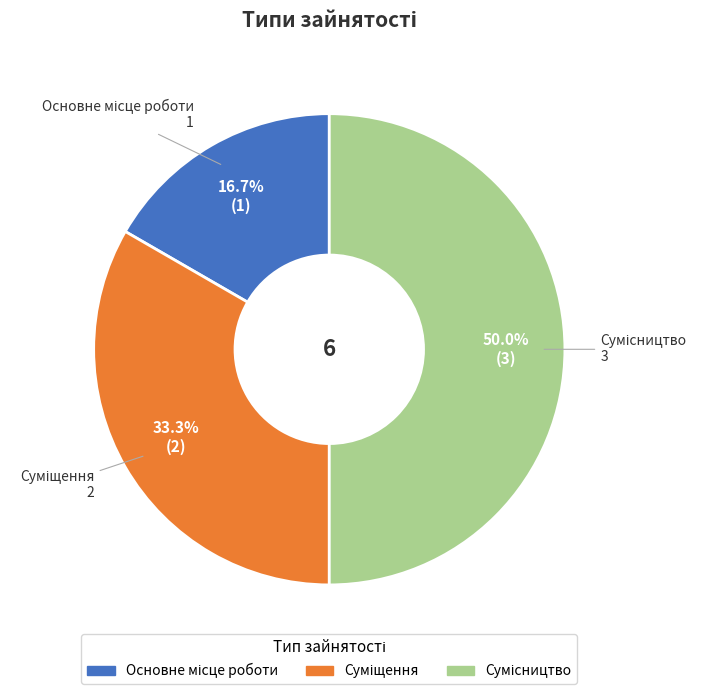

To the nearest percent, what is the average slice percentage?

33%